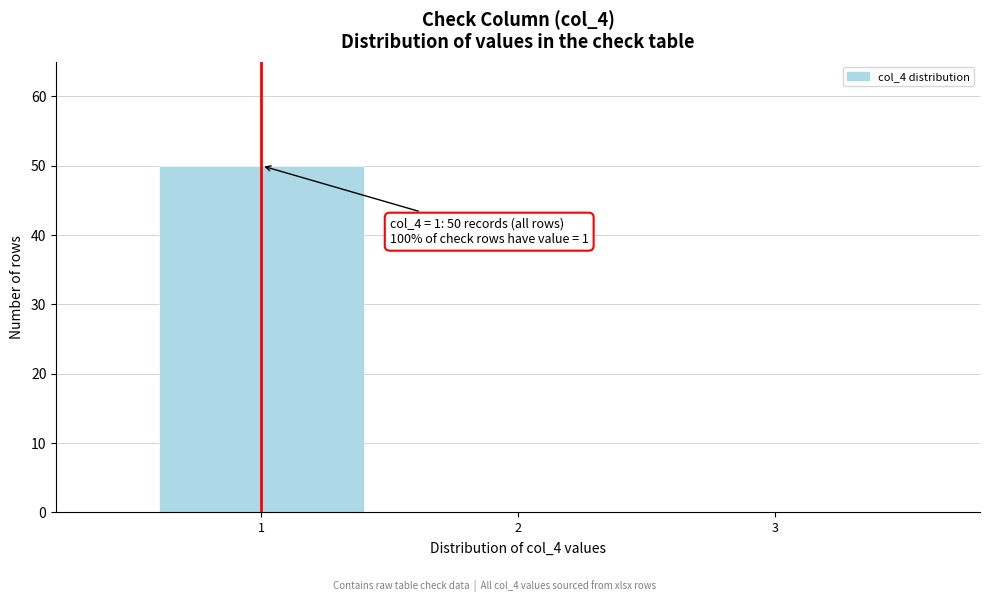

Over which range of the x-axis is the bar tallest?

0.5 to 1.5